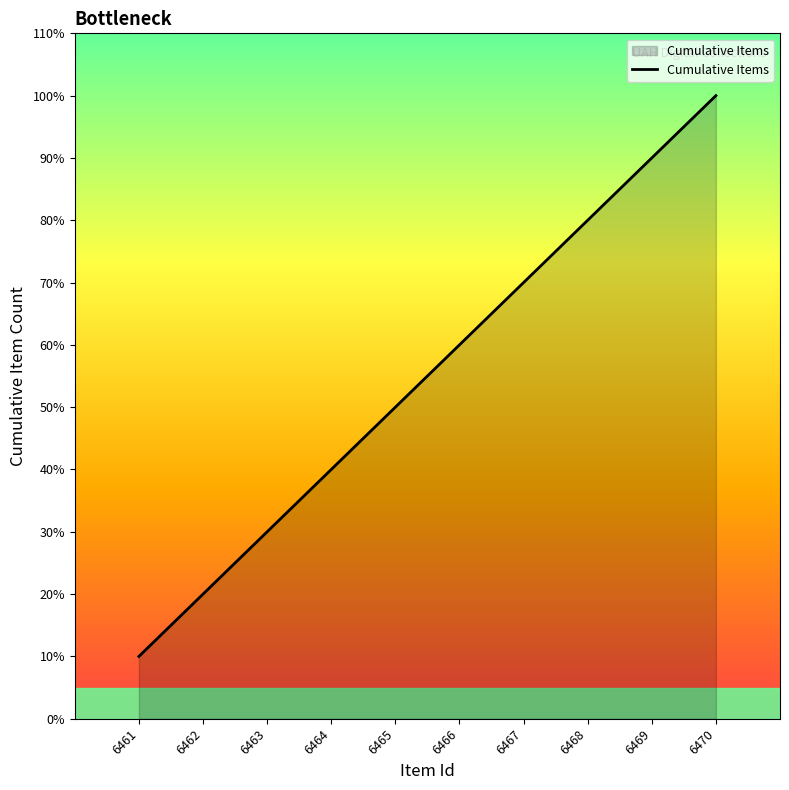

Rank the categories by value from highest to lowest.

6470, 6469, 6468, 6467, 6466, 6465, 6464, 6463, 6462, 6461